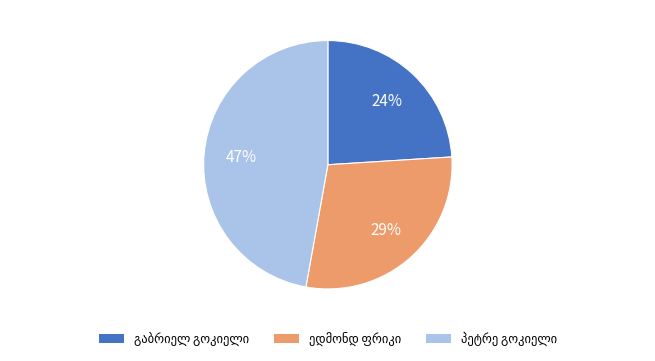

To the nearest percent, what is the average slice percentage?

33%